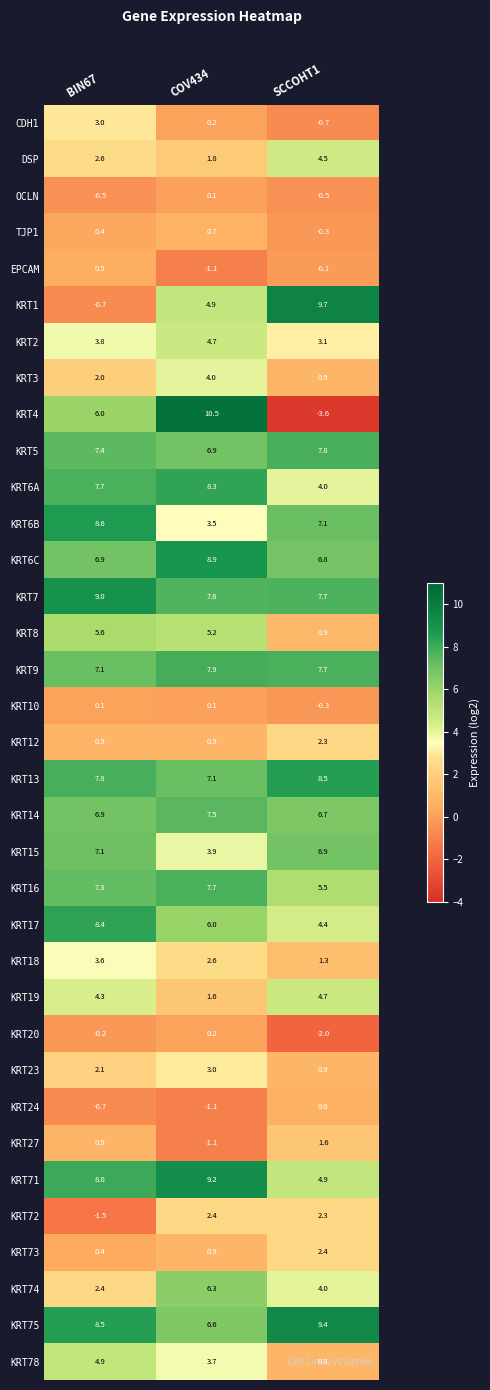

Which series has the widest spread of values?

KRT4